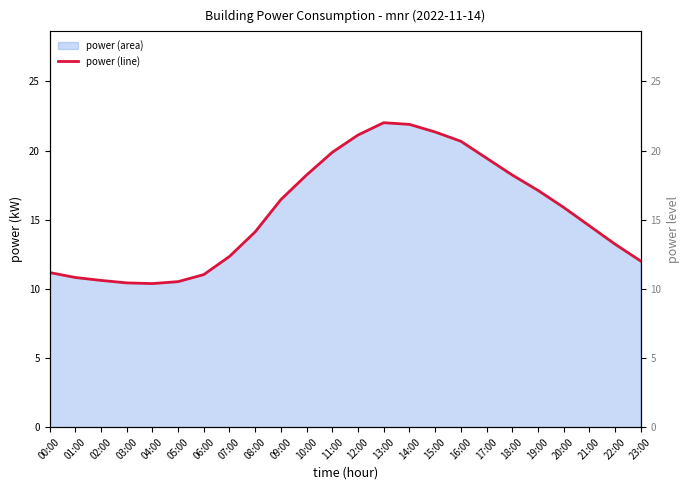

True or false: the data has more than 0 interior local peaks.

True